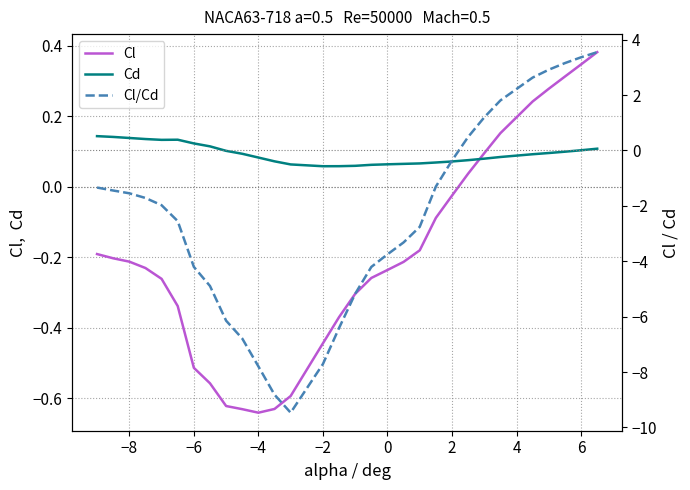

The value of Cl at 25 is 0.4. True or false?

False